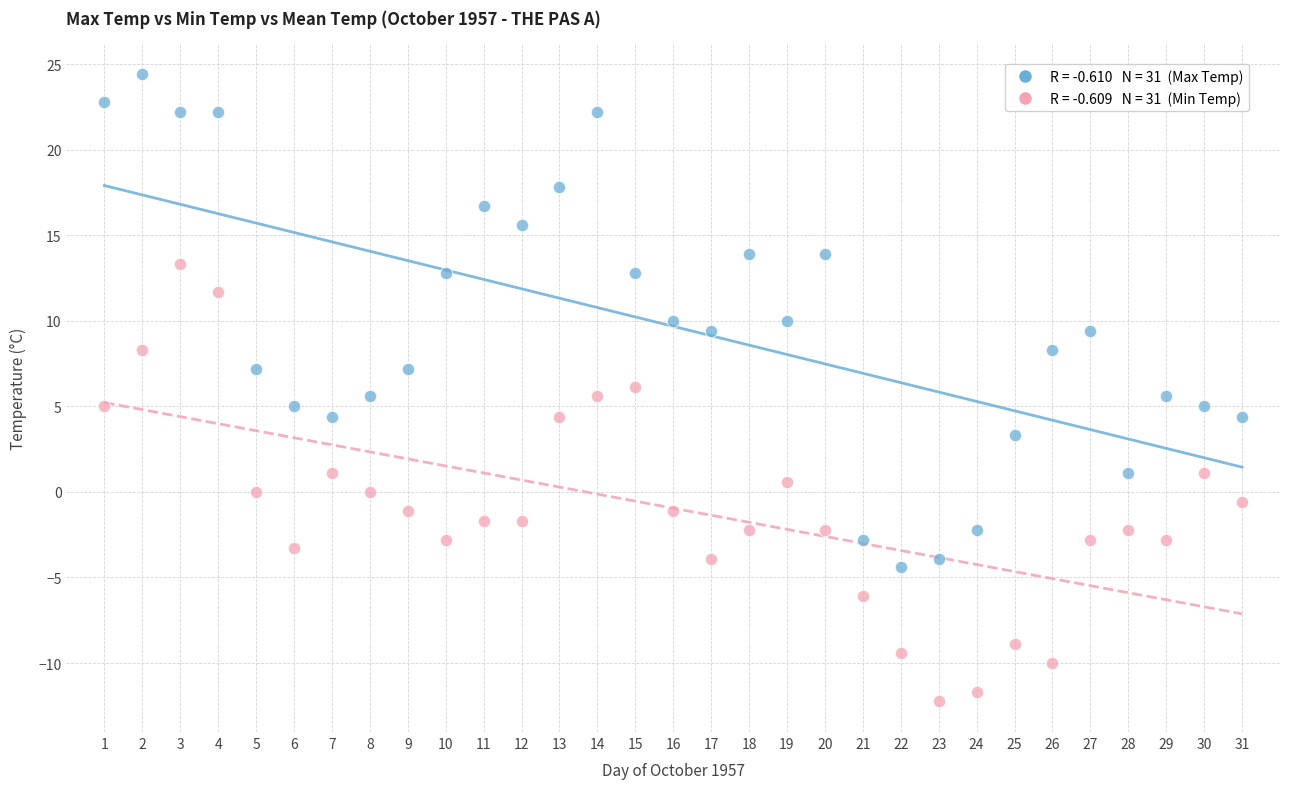

Across all data points, what is the range of X values (max minus min)?

30.0